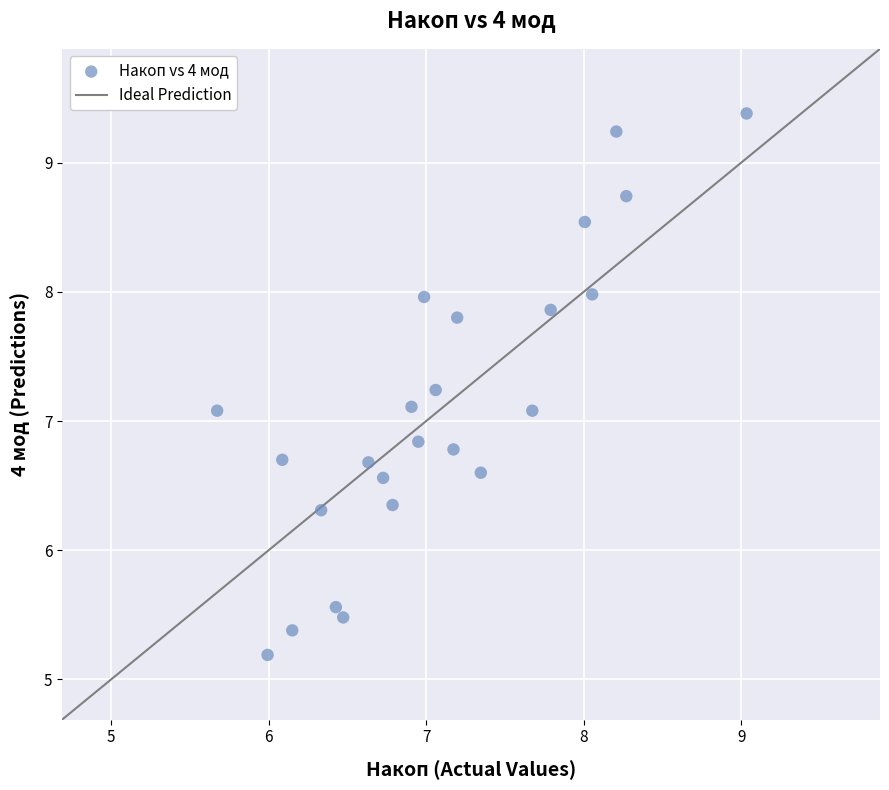

What is the range of Y values (max minus min)?

4.2